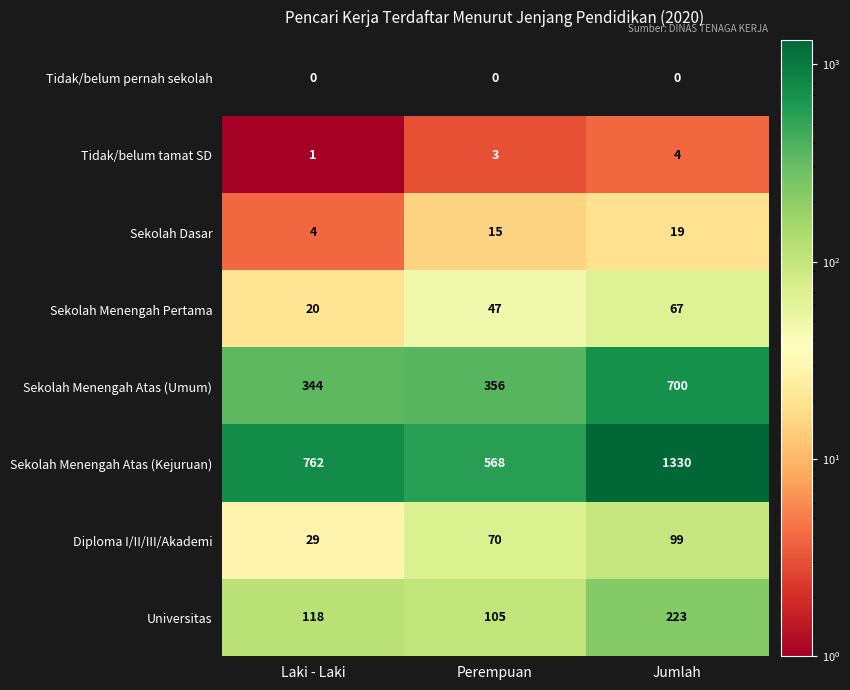

How many categories are shown in the chart?

3